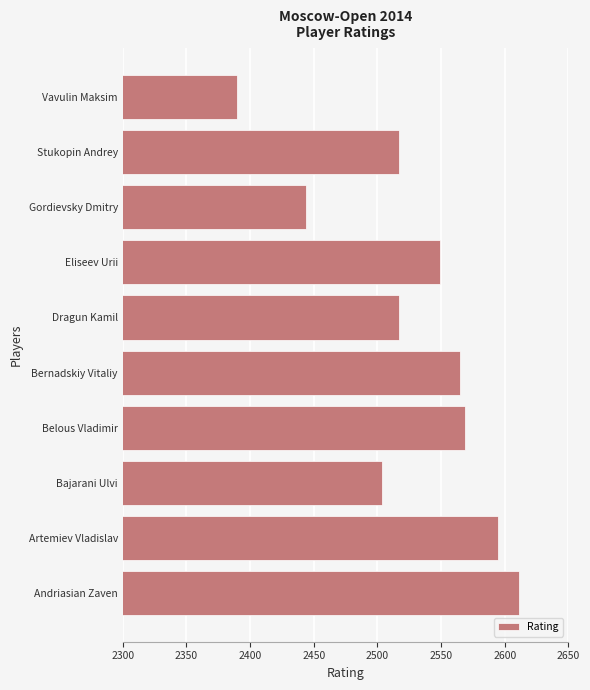

Reading bottom to top, list all the values displayed in this chart.

2611	2595	2504	2569	2565	2517	2549	2444	2517	2390